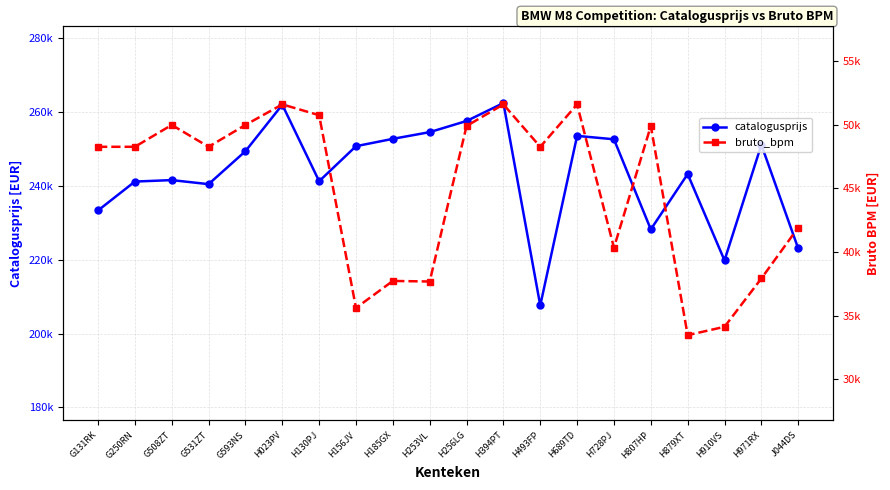

How many series are shown in this chart?

2